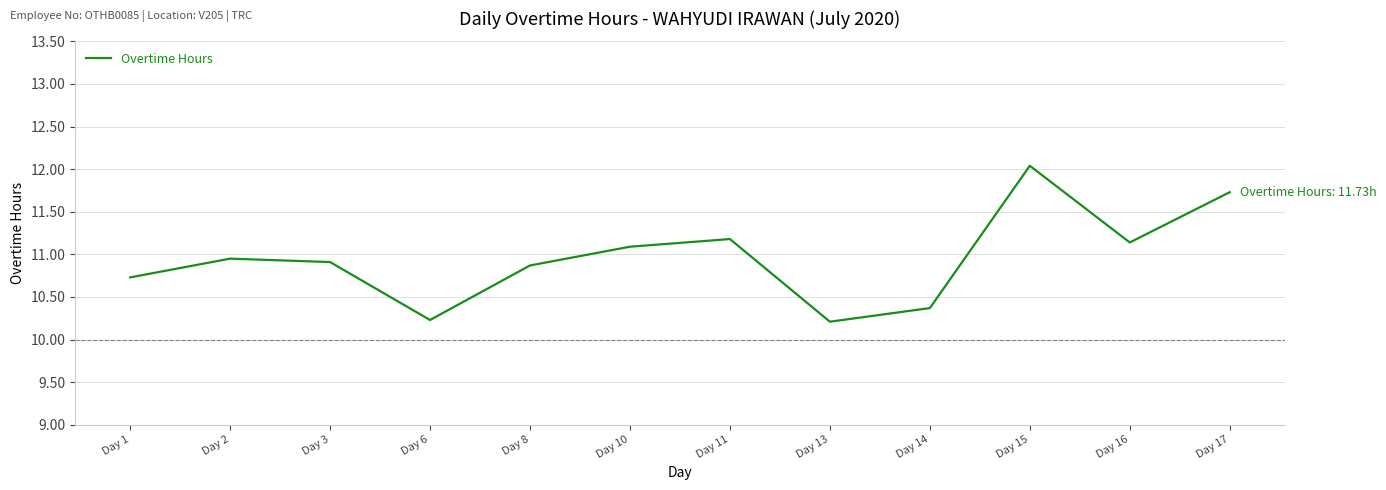

What is the ratio of the value at Day 11 to the value at Day 17?

1.0